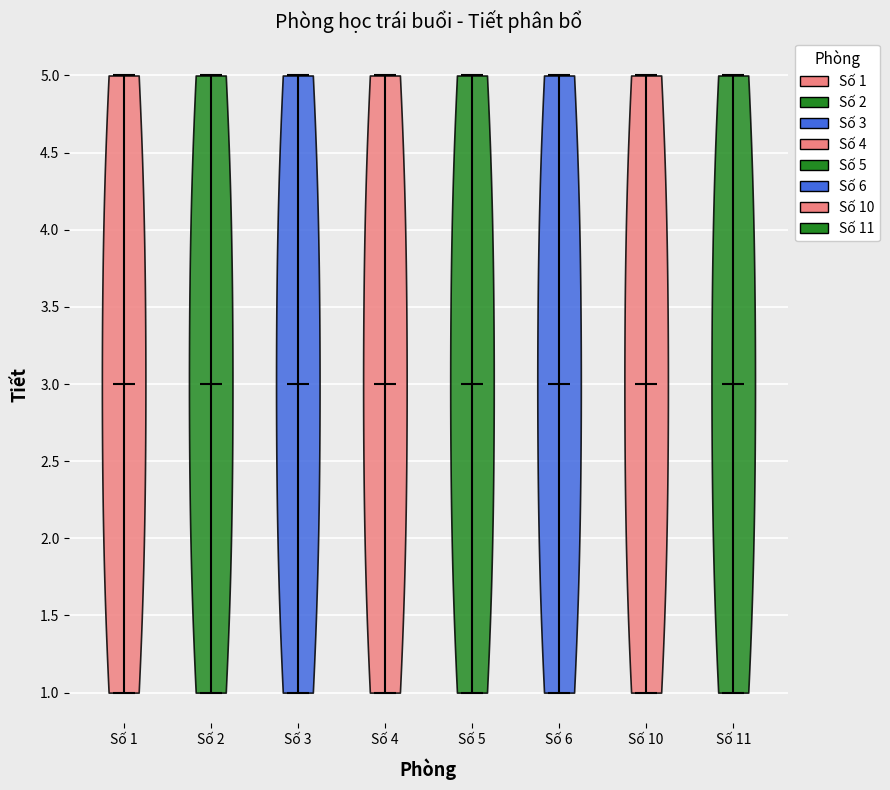

Reading left to right, read every violin against the y-axis: where its median line is, and the lowest and highest points it reaches. The values are not printed on the chart, so give them approximately, as read against the axis.

Số 1: median line 3, lowest point 1, highest point 5
Số 2: median line 3, lowest point 1, highest point 5
Số 3: median line 3, lowest point 1, highest point 5
Số 4: median line 3, lowest point 1, highest point 5
Số 5: median line 3, lowest point 1, highest point 5
Số 6: median line 3, lowest point 1, highest point 5
Số 10: median line 3, lowest point 1, highest point 5
Số 11: median line 3, lowest point 1, highest point 5